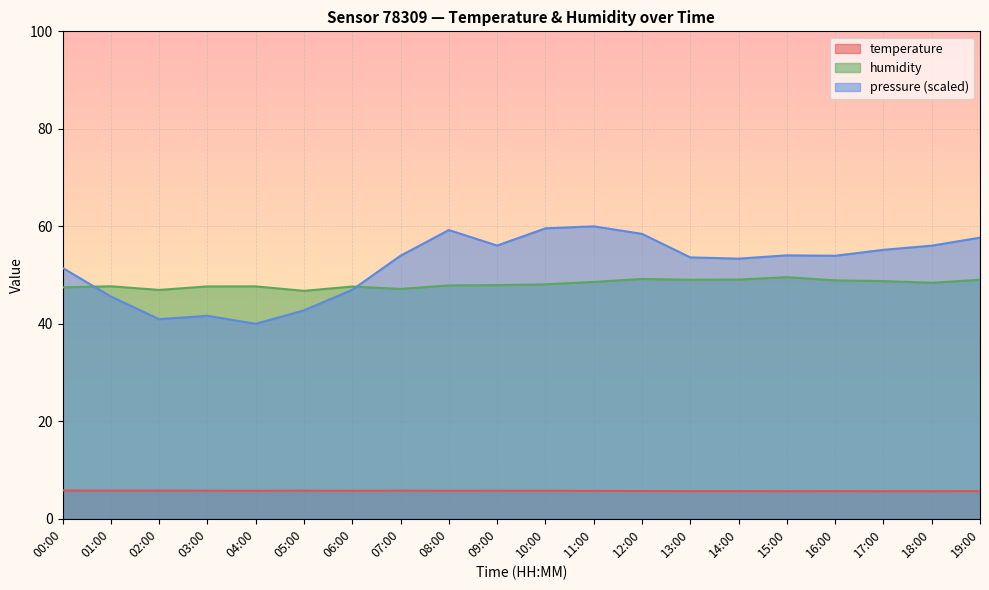

What value does the humidity series have at 06:00?

47.6